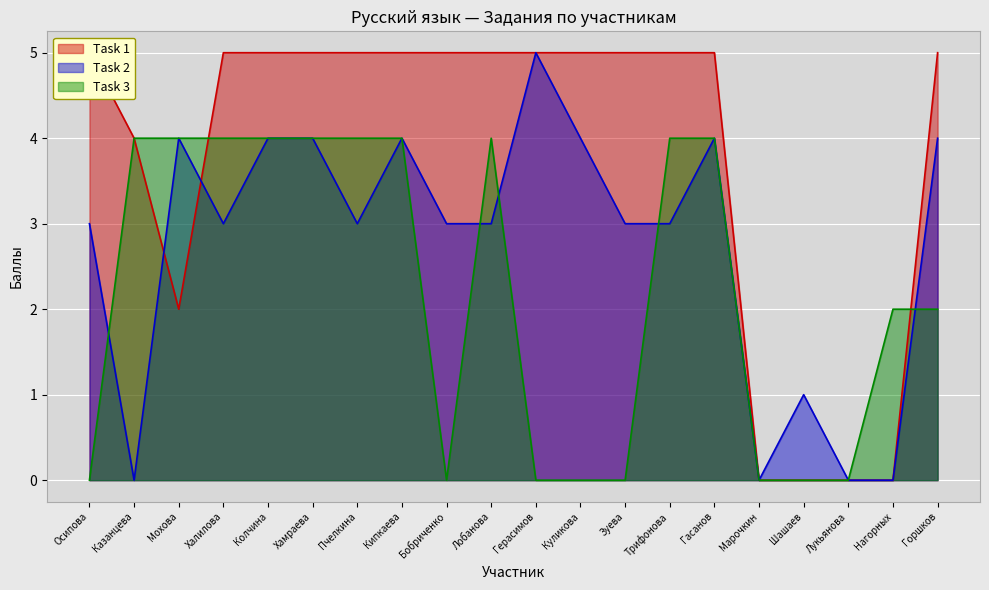

Which has a higher value, Лобанова or Бобриченко?

Лобанова